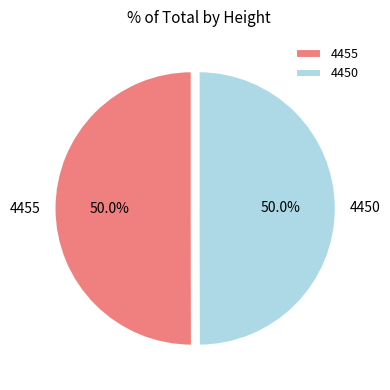

To the nearest percent, what portion does 4455 represent?

50%